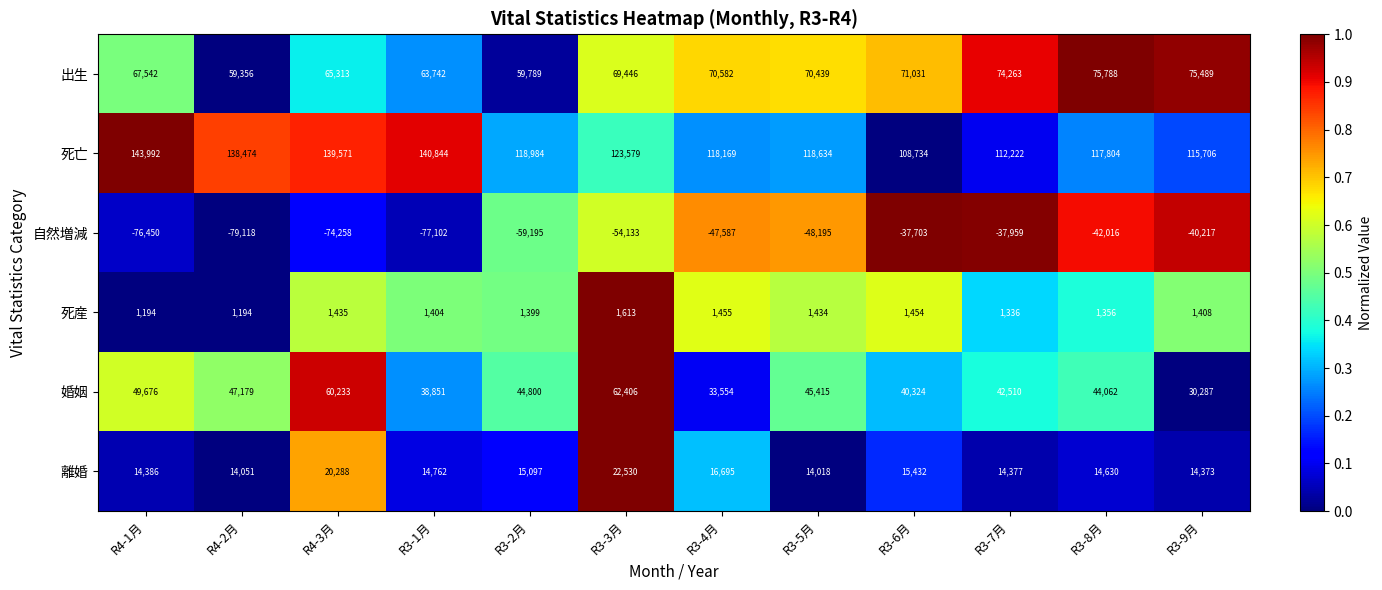

The value of 自然増減 at R3-1月 is -124820. True or false?

False